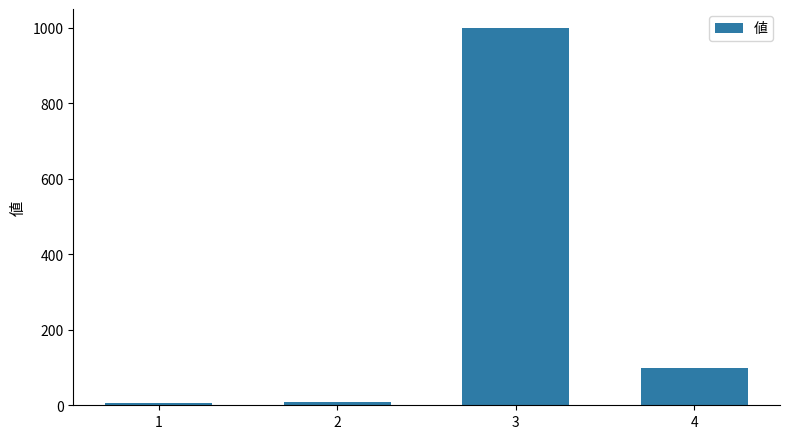

How many data points are less than 100?

2